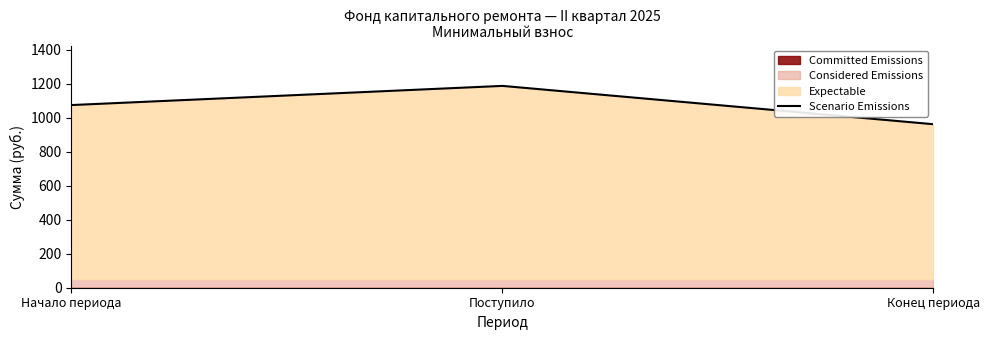

What is the approximate value at Поступило?

1186.4